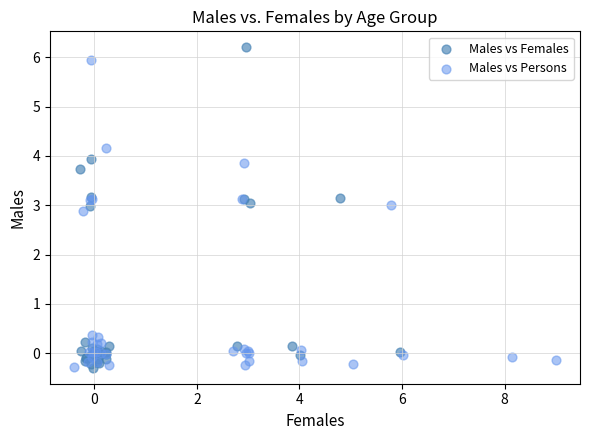

What are all the series names shown in the legend?

Males vs Females, Males vs Persons